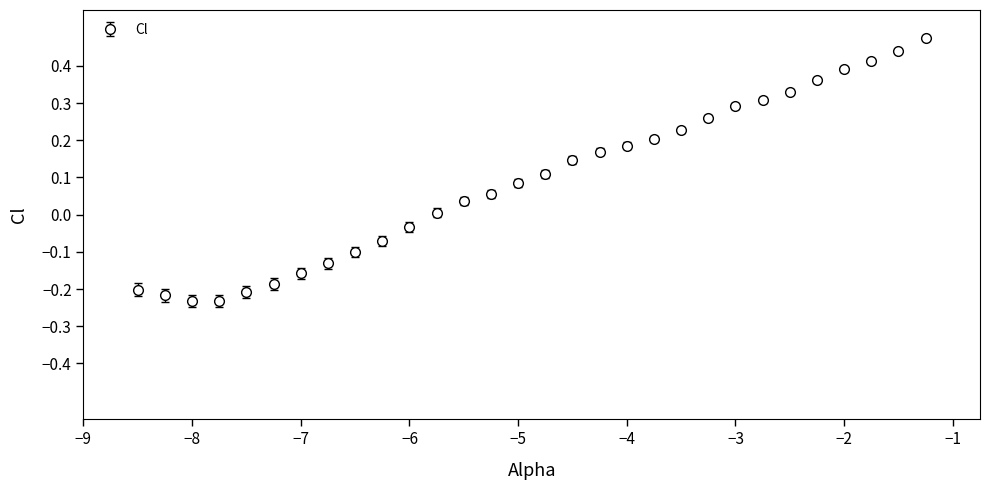

What is the difference between the second highest and minimum values?

0.7